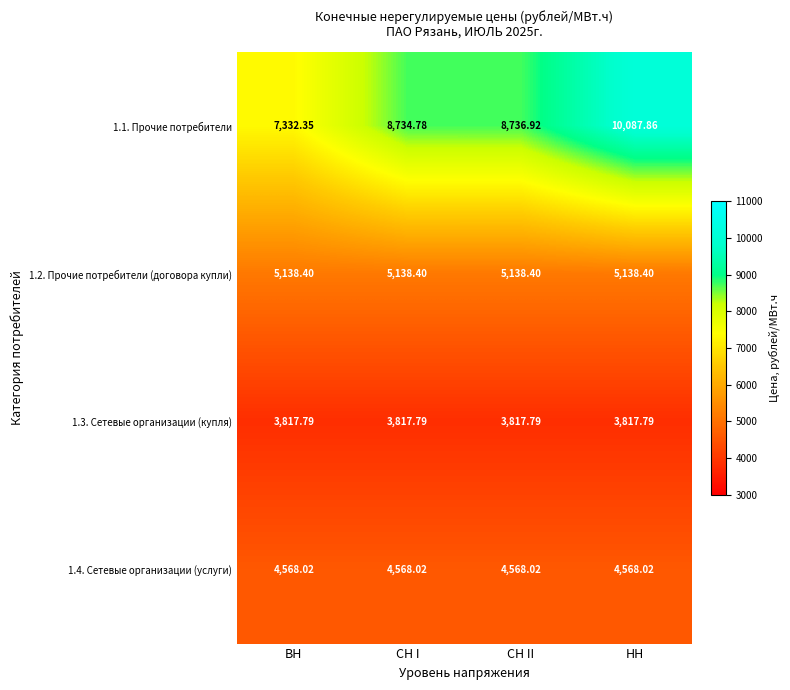

Which category has the highest value across all series?

НН